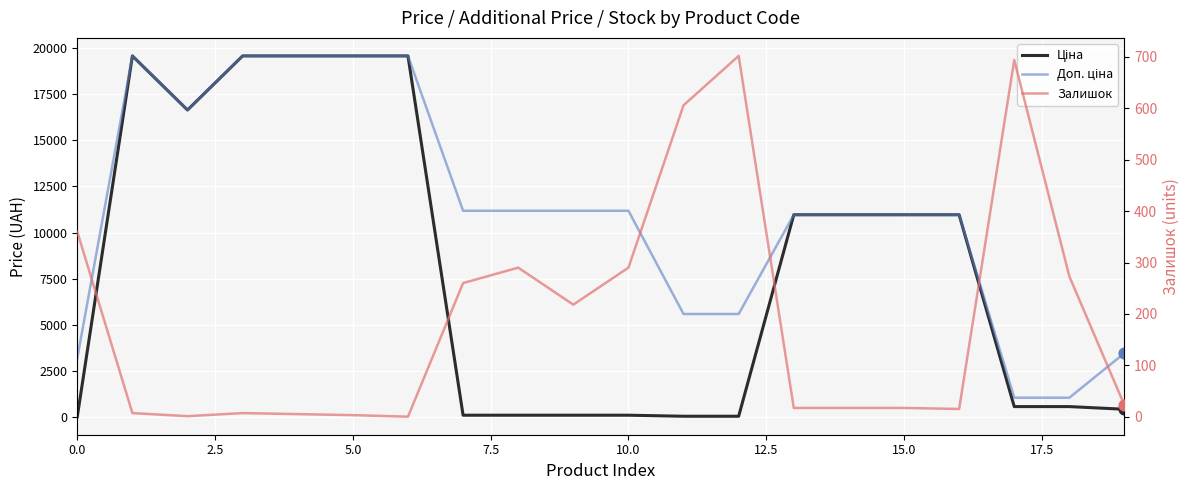

Which series contains the lowest Y value?

Залишок